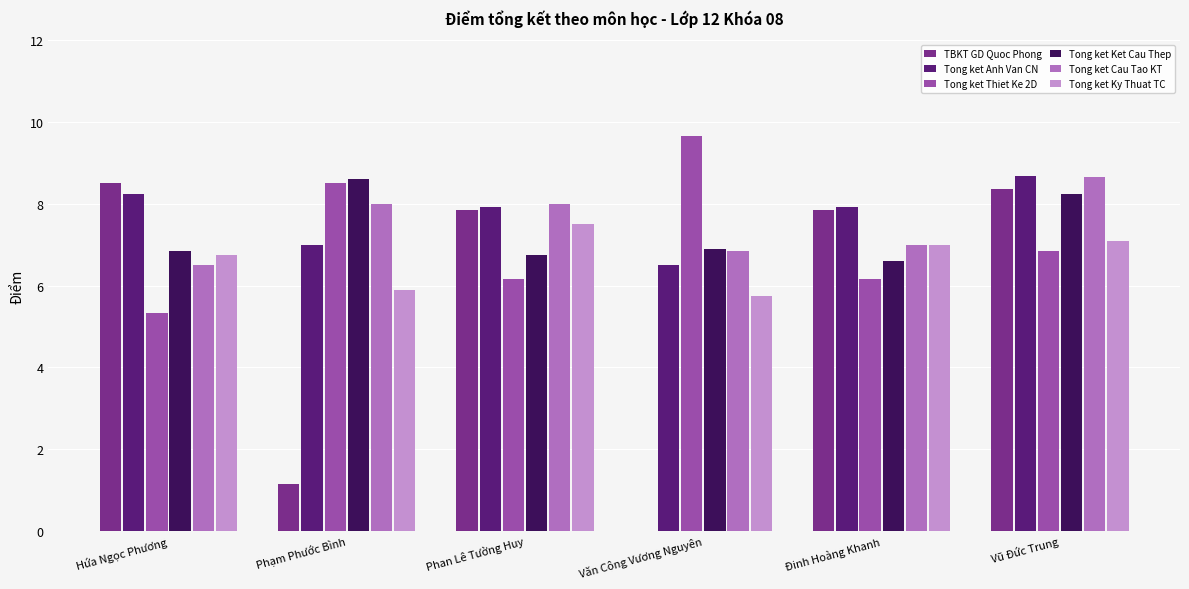

Is it true that Tong ket Ky Thuat TC equals 5.8 at Văn Công Vương Nguyên?

True